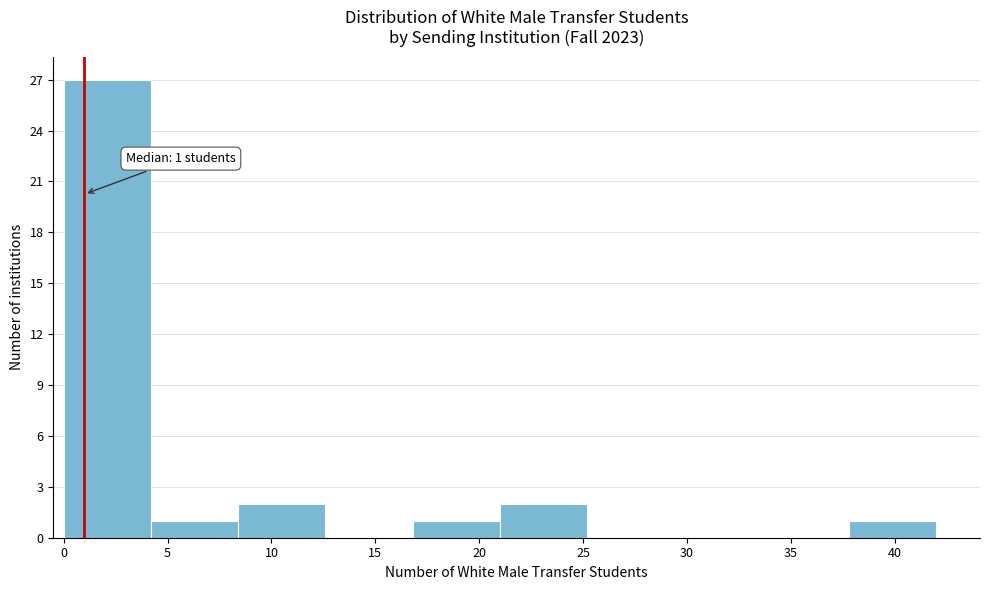

Which range on the x-axis has the tallest bar?

0.0 to 4.2